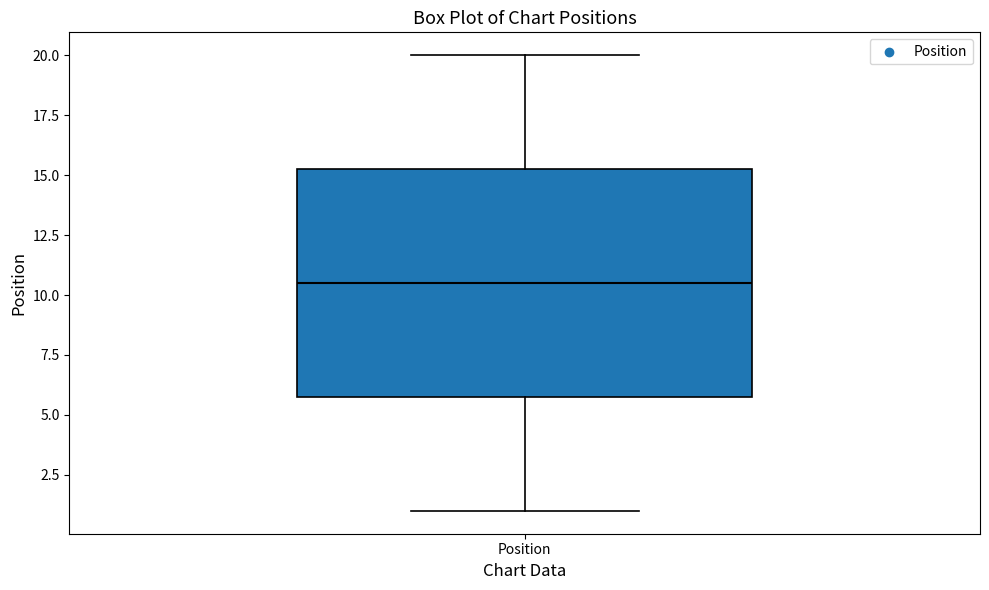

Where does the median line of the box for Position sit on the y-axis? The values are not printed on the chart, so give them approximately, as read against the axis.

10.5